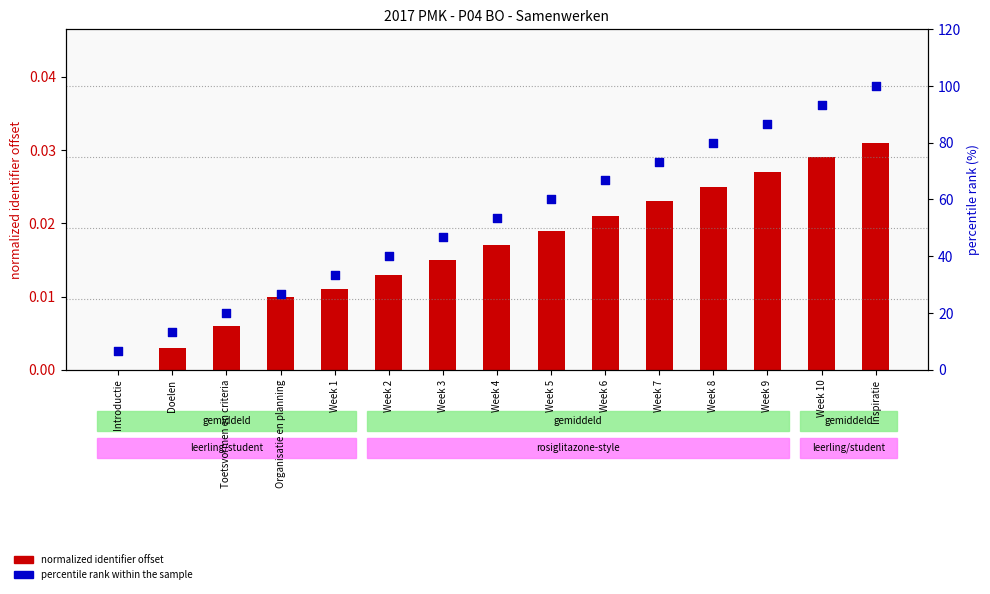

What are all the series names shown in the legend?

normalized identifier offset, percentile rank within the sample